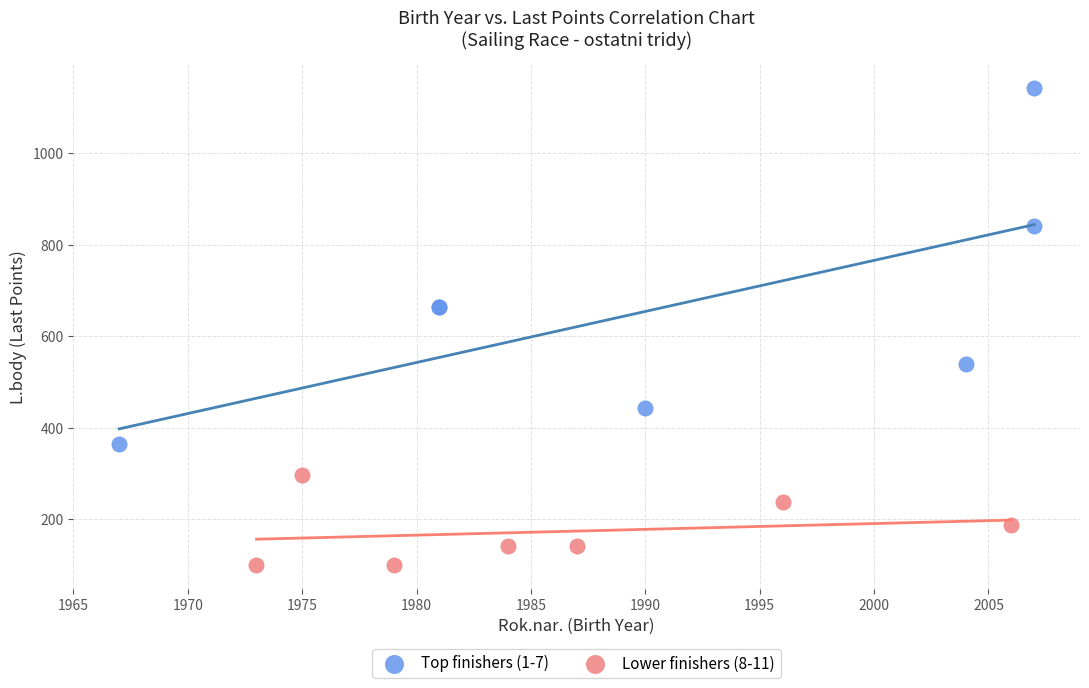

Which series reaches the minimum Y coordinate?

Lower finishers (8-11)